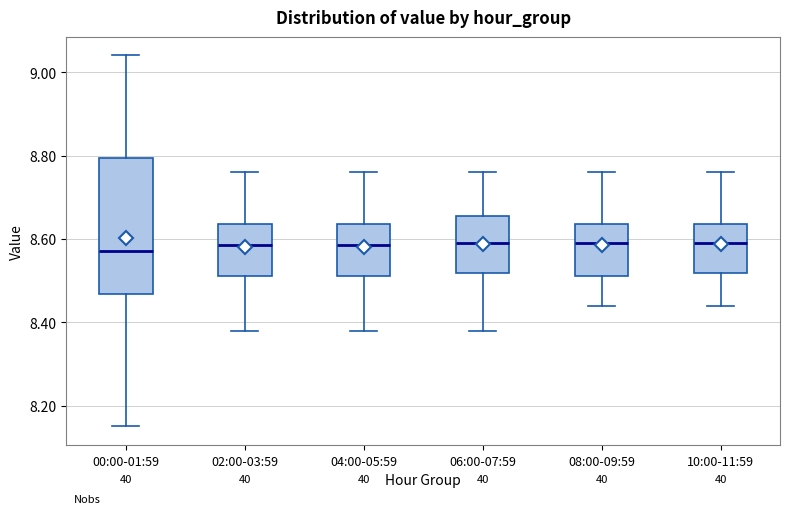

Which box is the tallest, from its lower edge to its upper edge?

00:00-01:59